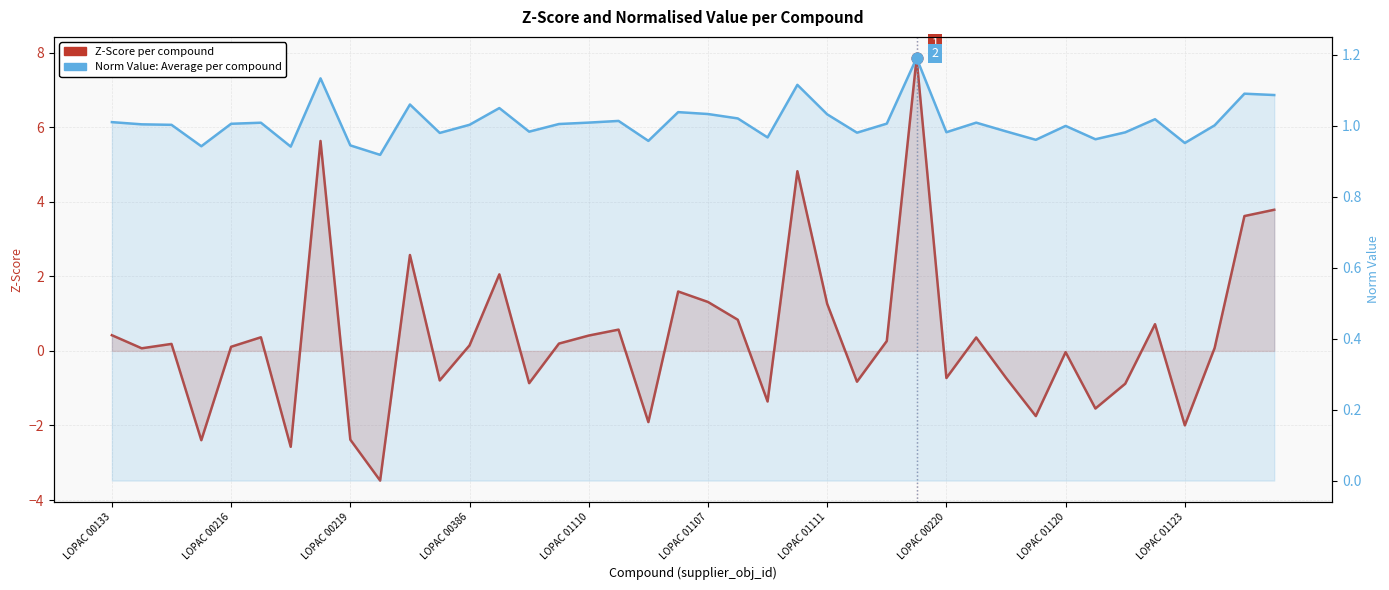

Which series has the largest Y range (max minus min)?

Z-Score